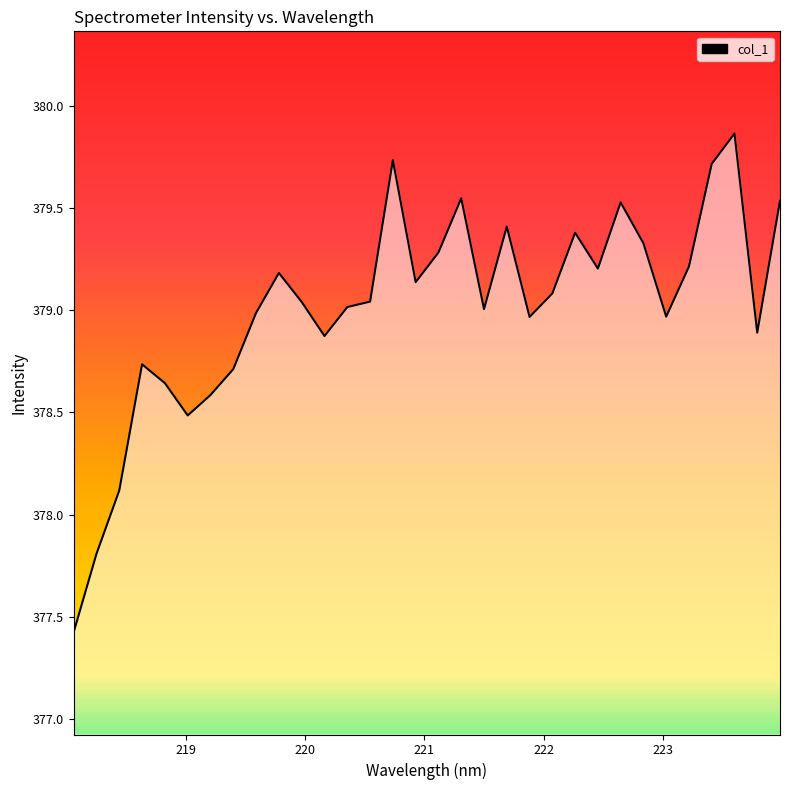

What is the minimum value shown in the chart?

377.4